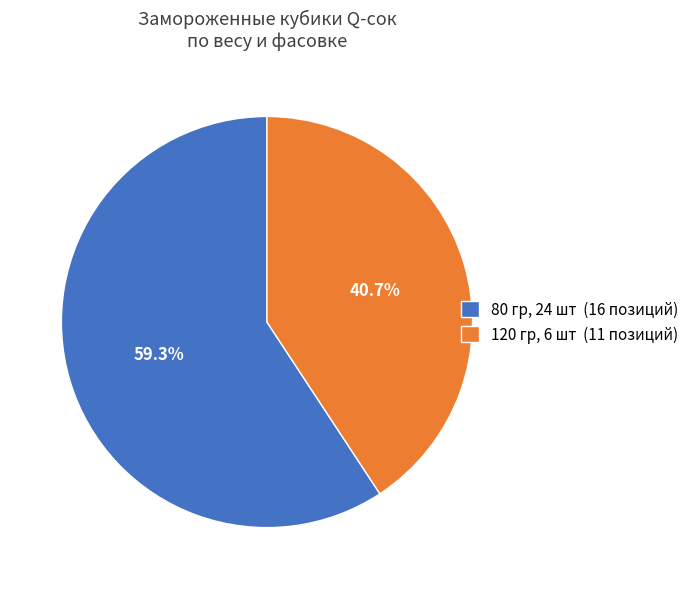

What is the ratio of the value at 80 гр, 24 шт (16 позиций) to the value at 120 гр, 6 шт (11 позиций)?

1.5